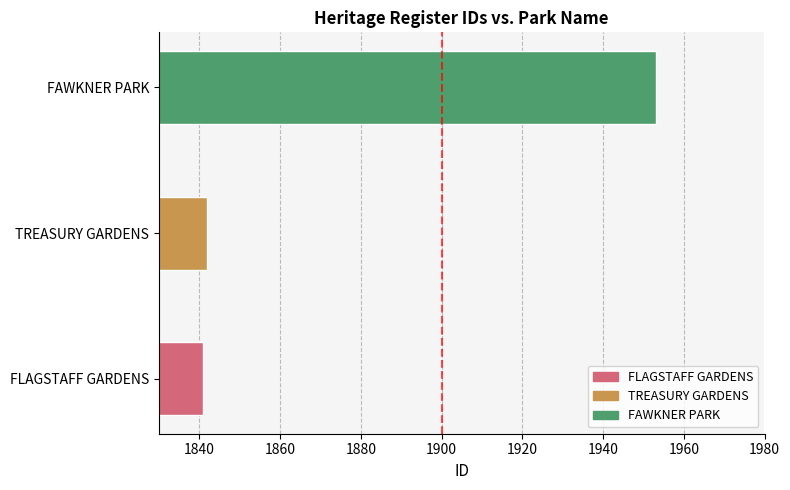

What is the smallest value displayed?

1841